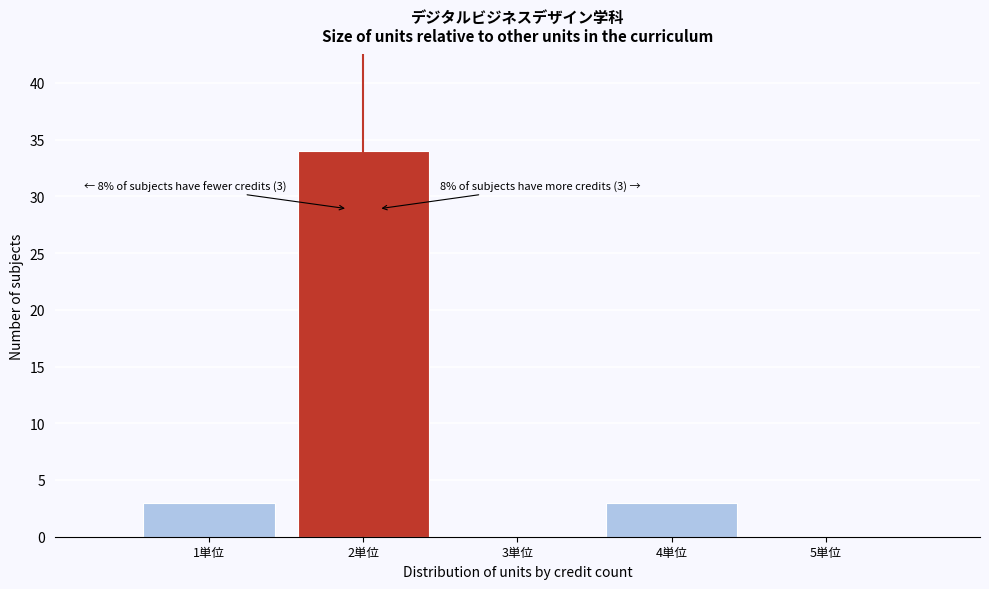

Which range on the x-axis has the tallest bar?

1.5 to 2.5